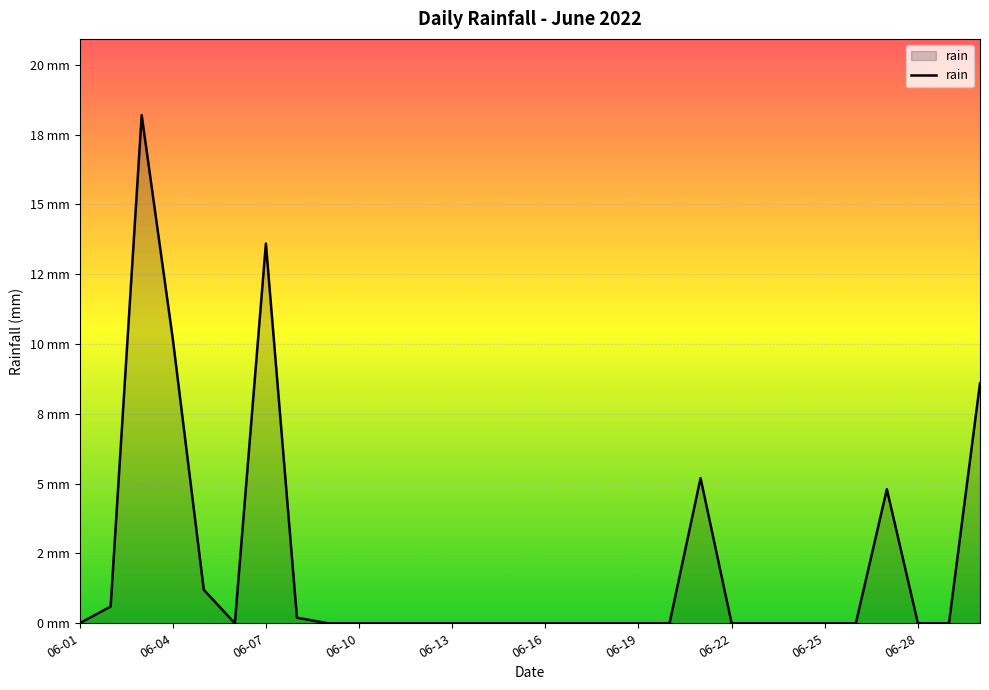

What is the difference between the second highest and minimum values?

13.6